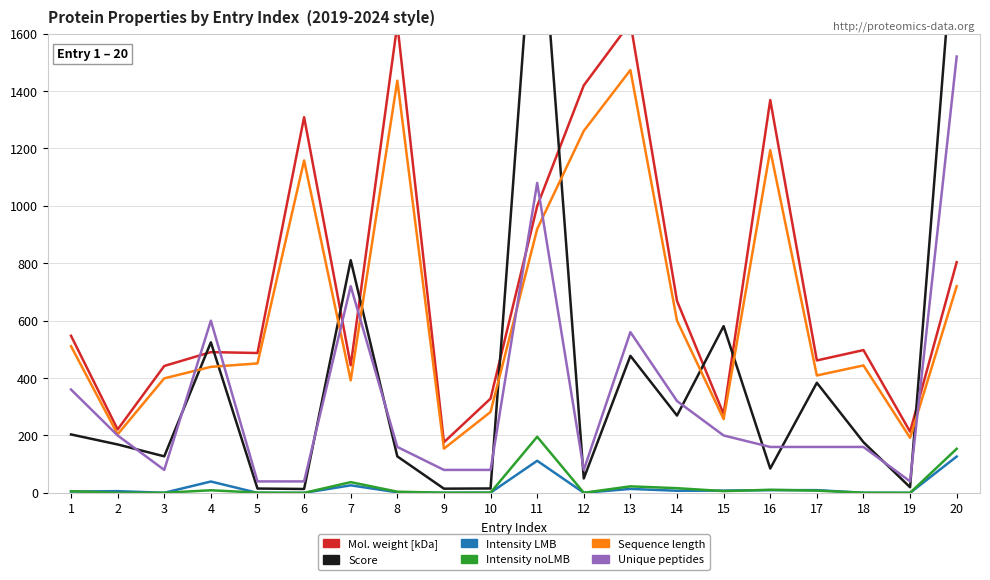

Which has a higher value, 15 or 7?

7